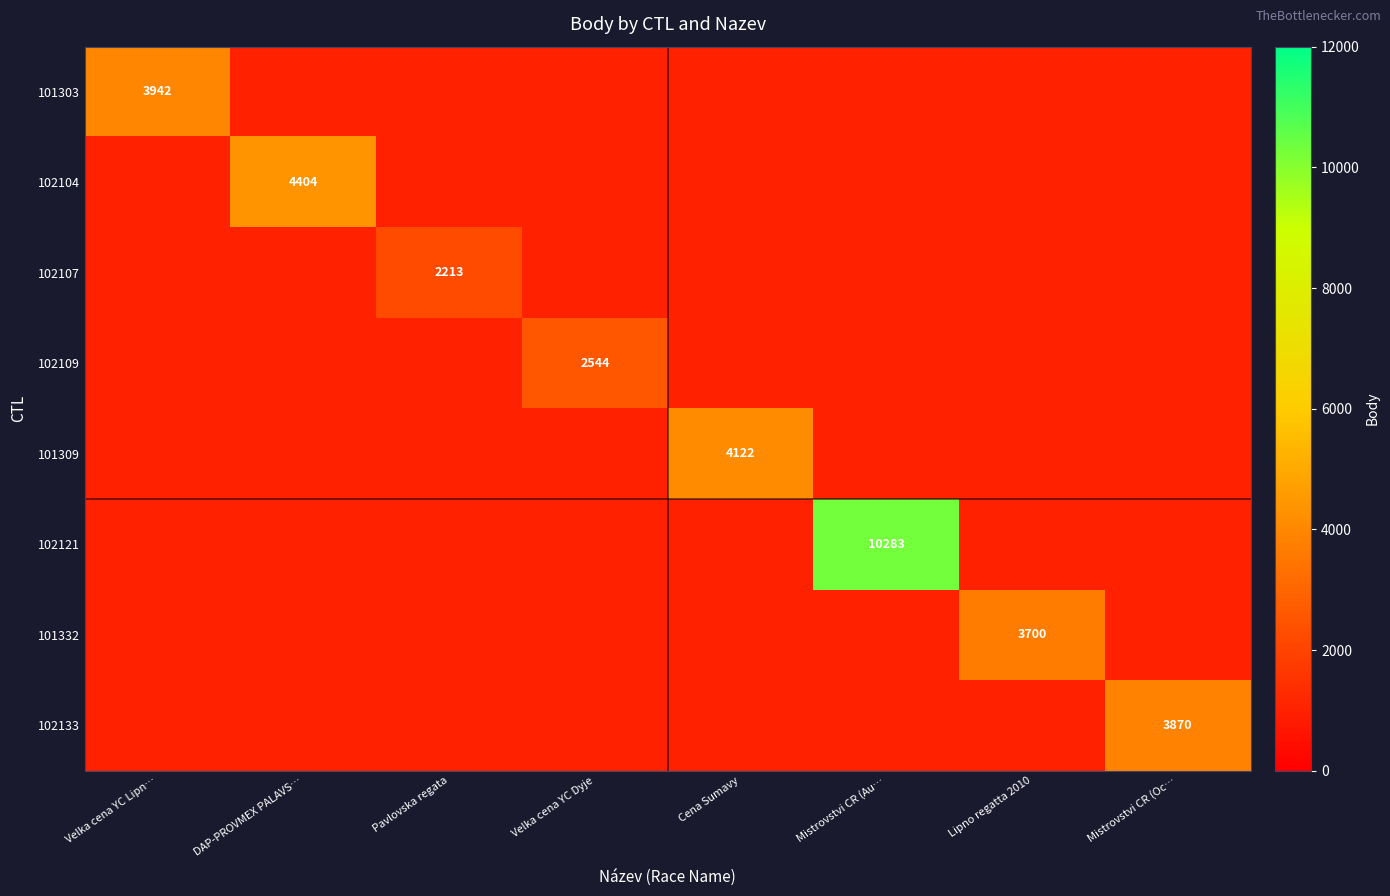

What is the difference between the maximum and minimum values in the 101303 series?

3942